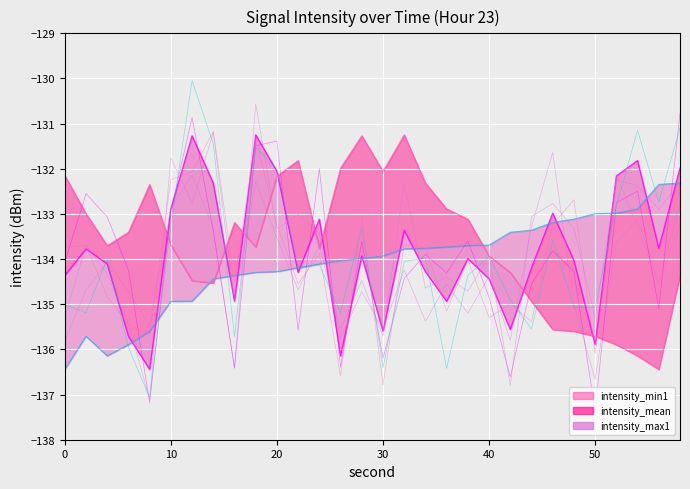

Between which two adjacent categories do intensity_max1 and intensity_min1 first intersect?

12 and 14